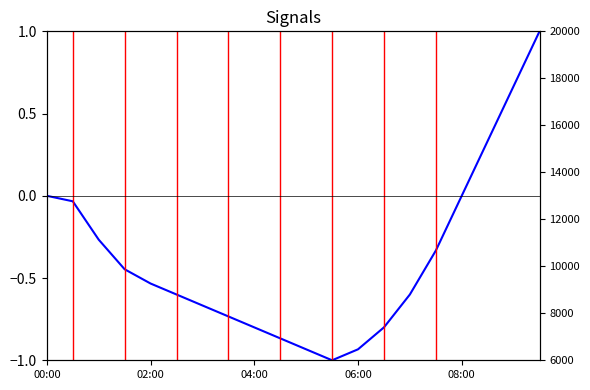

Between 04:30 and 00:30, which is larger?

00:30